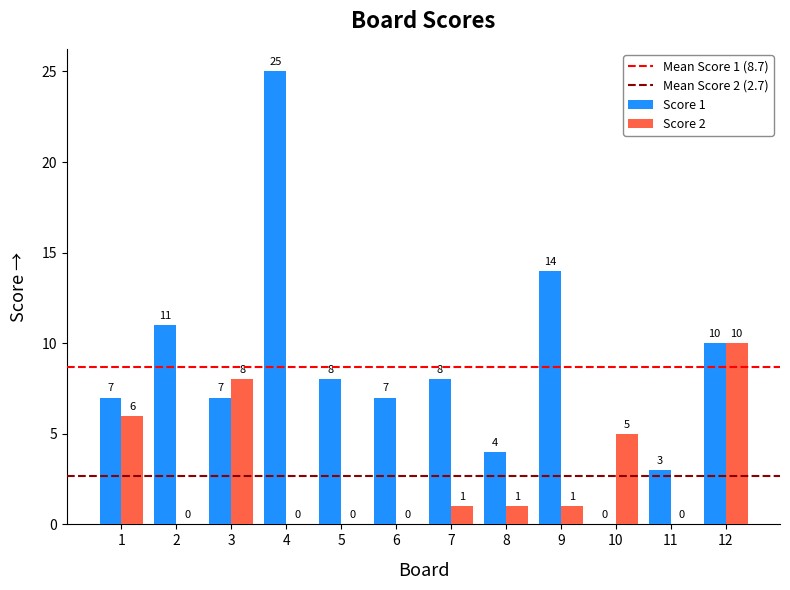

Count the number of data series in this chart.

2